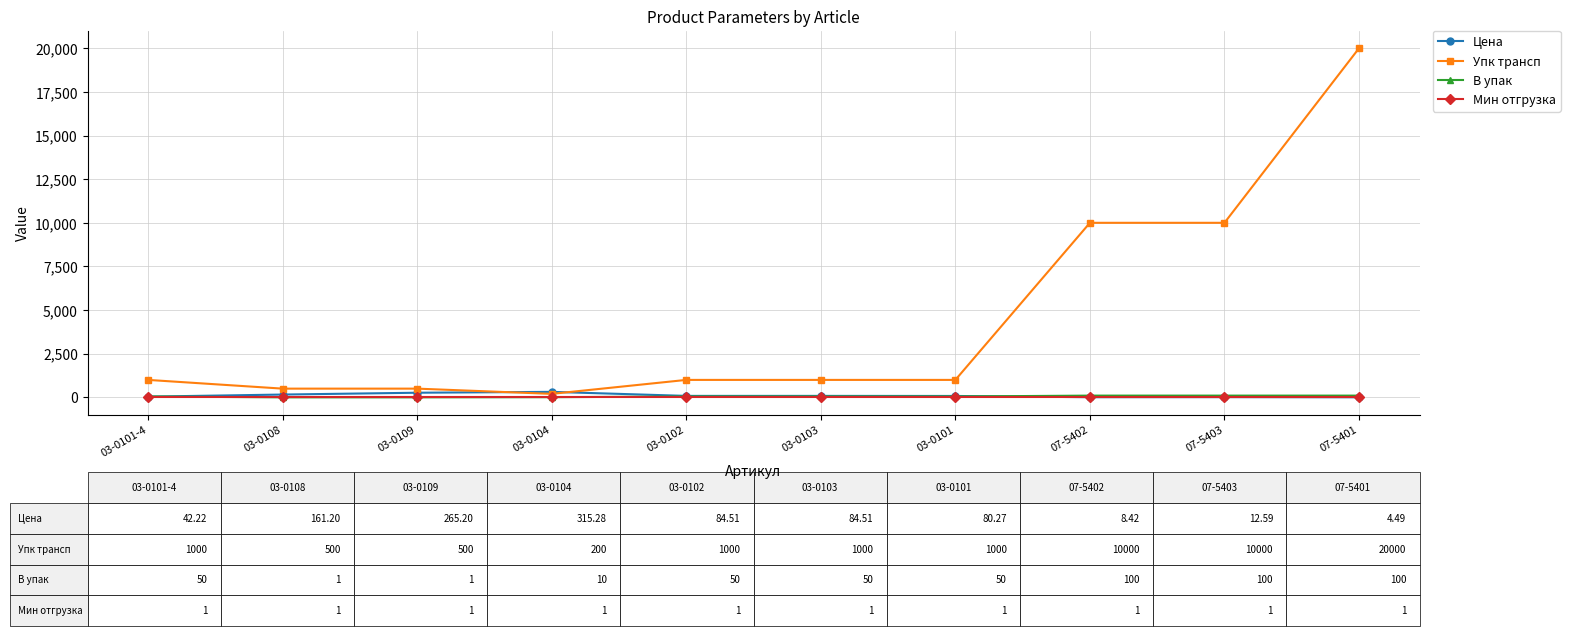

What is the total value across all series at 03-0101-4?

1093.2